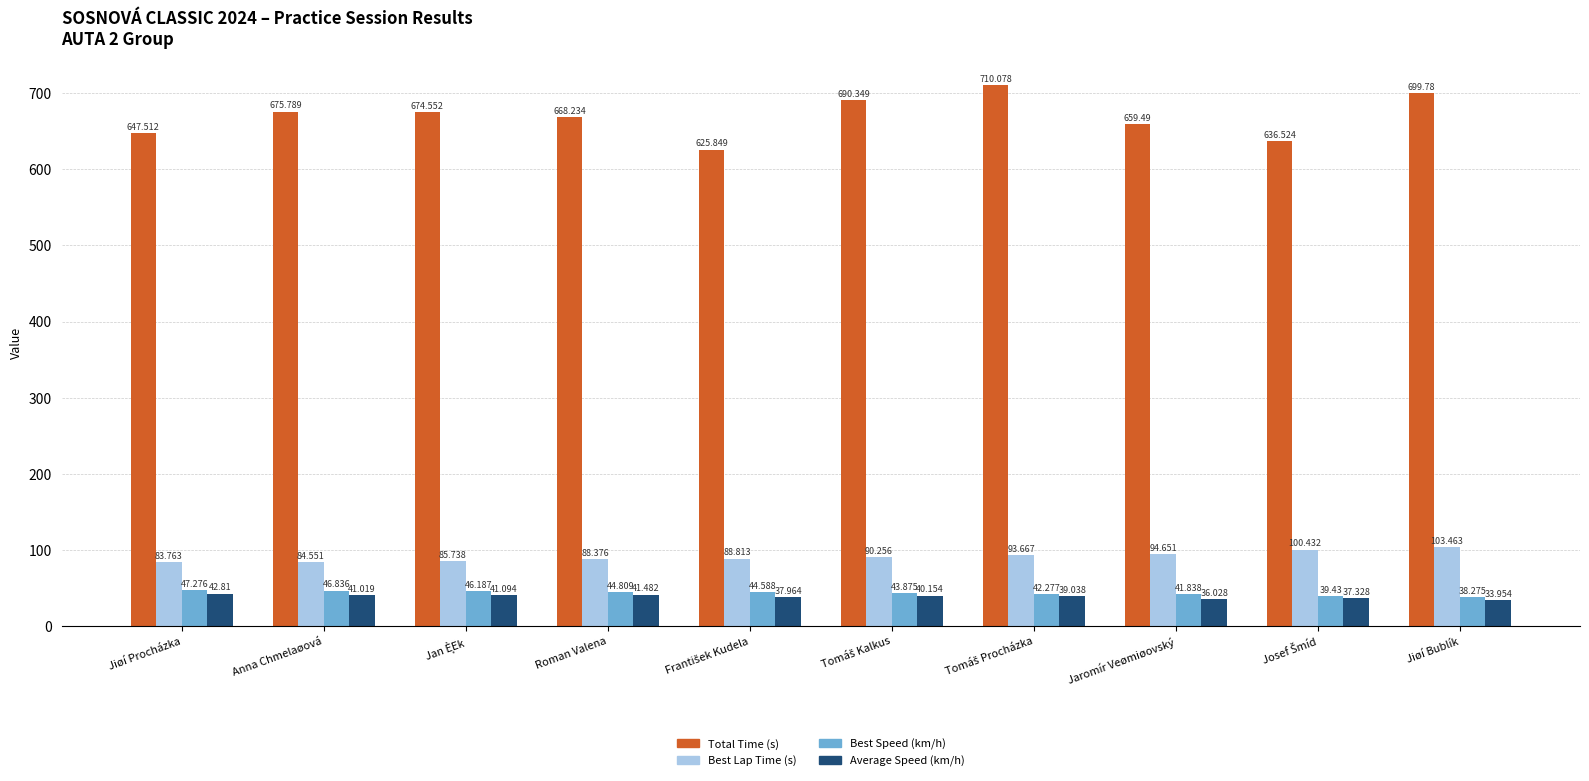

Which category has the highest value in the Best Speed (km/h) series?

Jiøí Procházka